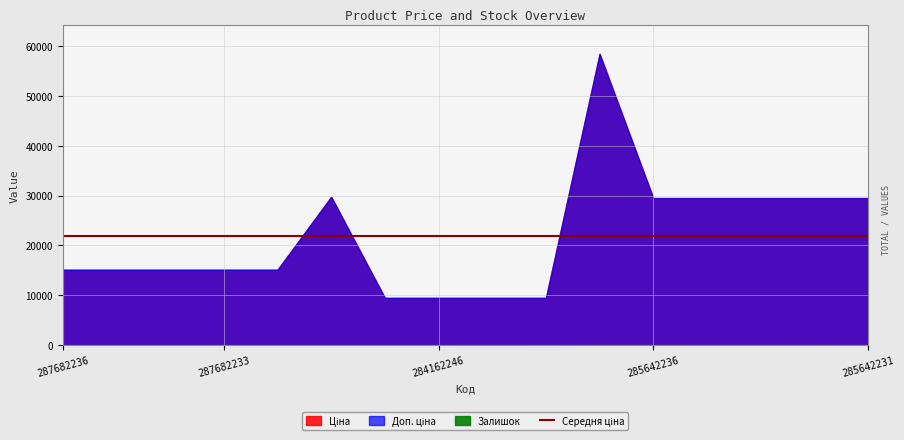

What is the difference between the second highest and second lowest values in the Доп. ціна series?

20267.2